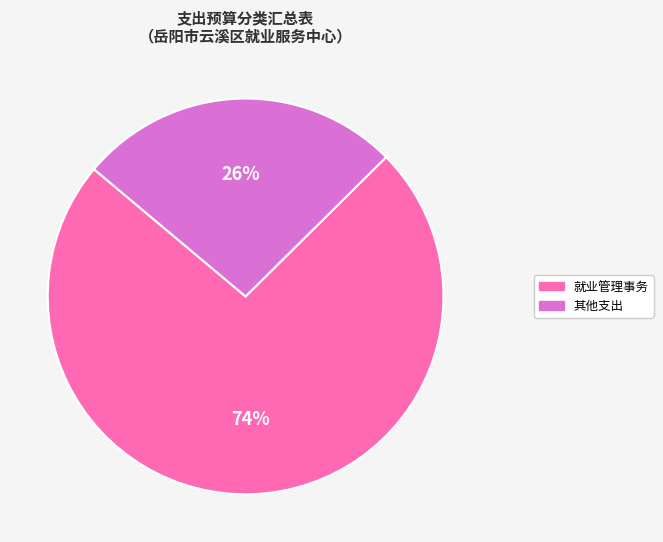

To the nearest percent, what is the average slice percentage?

50%